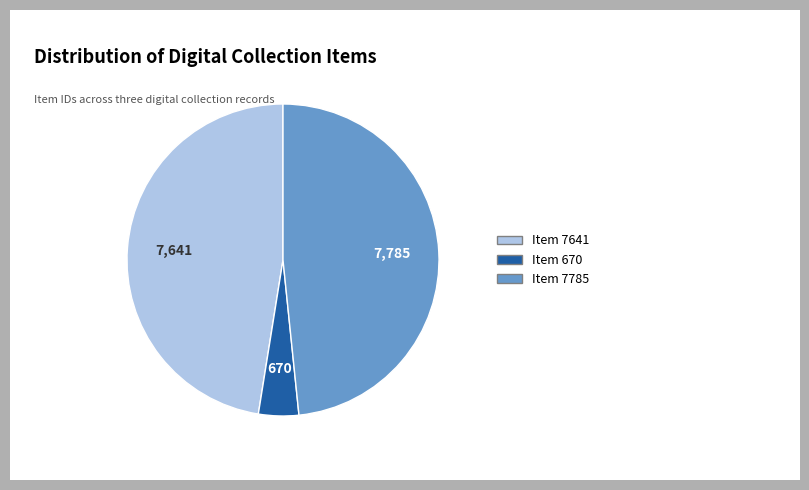

Is there any slice that represents more than half of the pie?

No